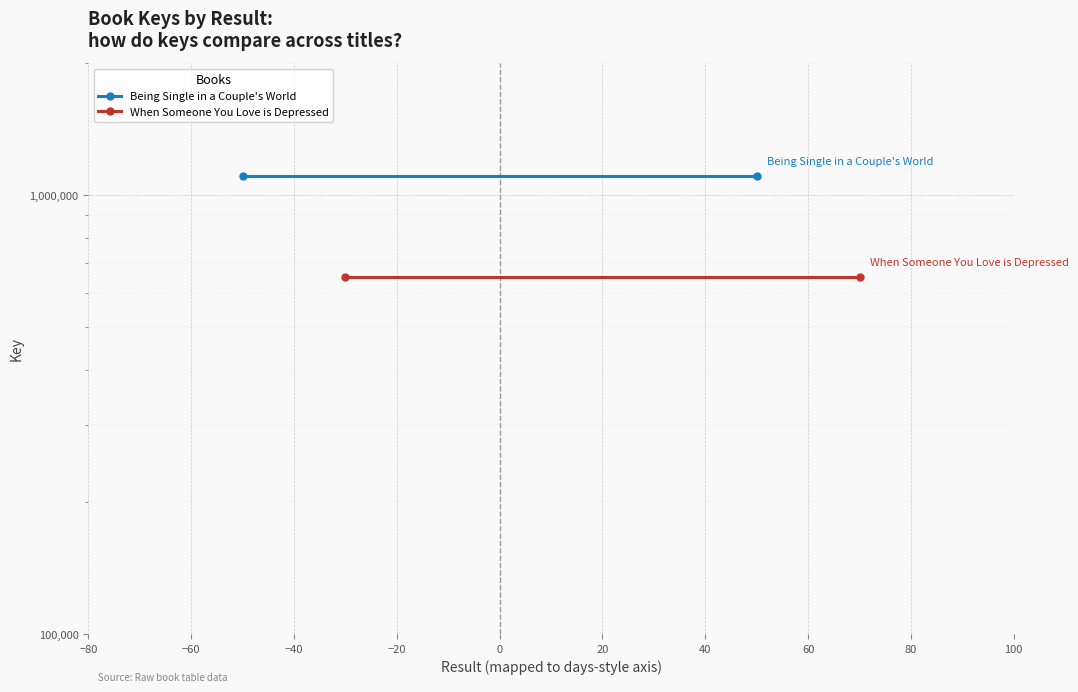

What is the greatest value displayed?

1105111